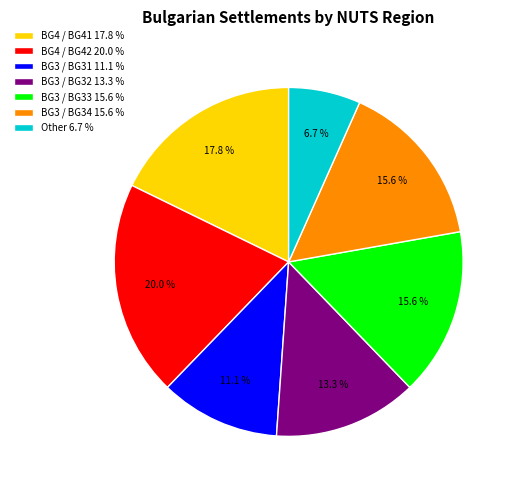

Approximately how many times larger is the value at BG3 / BG33 15.6 % compared to BG3 / BG31 11.1 %?

1.4